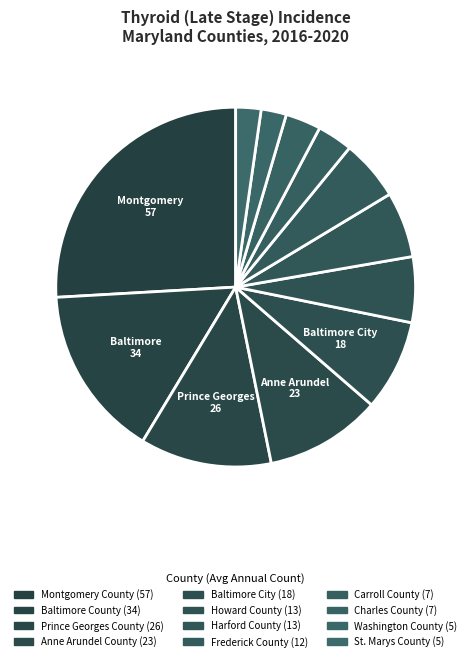

What is the largest slice in the pie chart?

Montgomery County